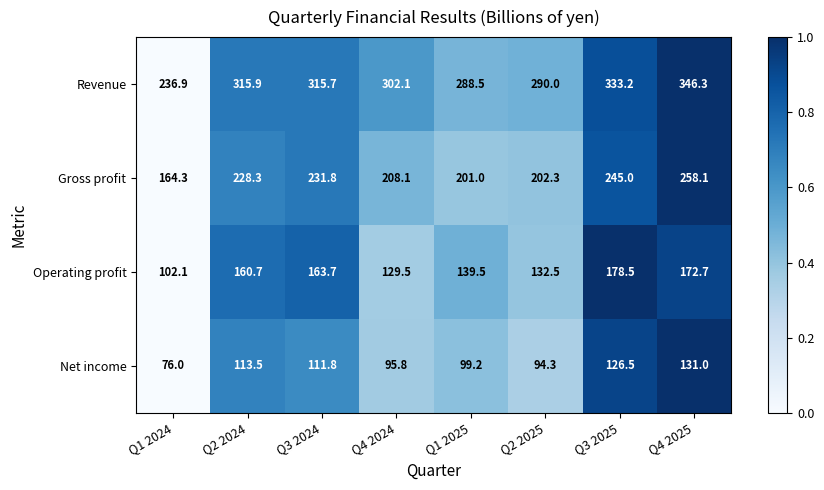

Where does the Gross profit series first go above 228?

Q2 2024